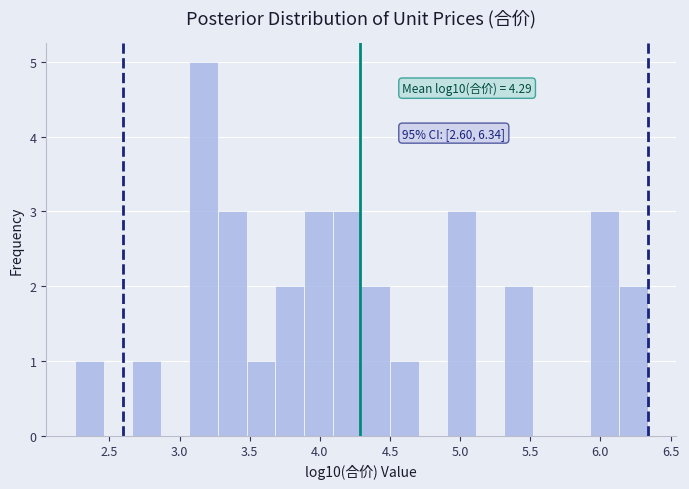

Over which range of the x-axis is the bar tallest?

3.05 to 3.25